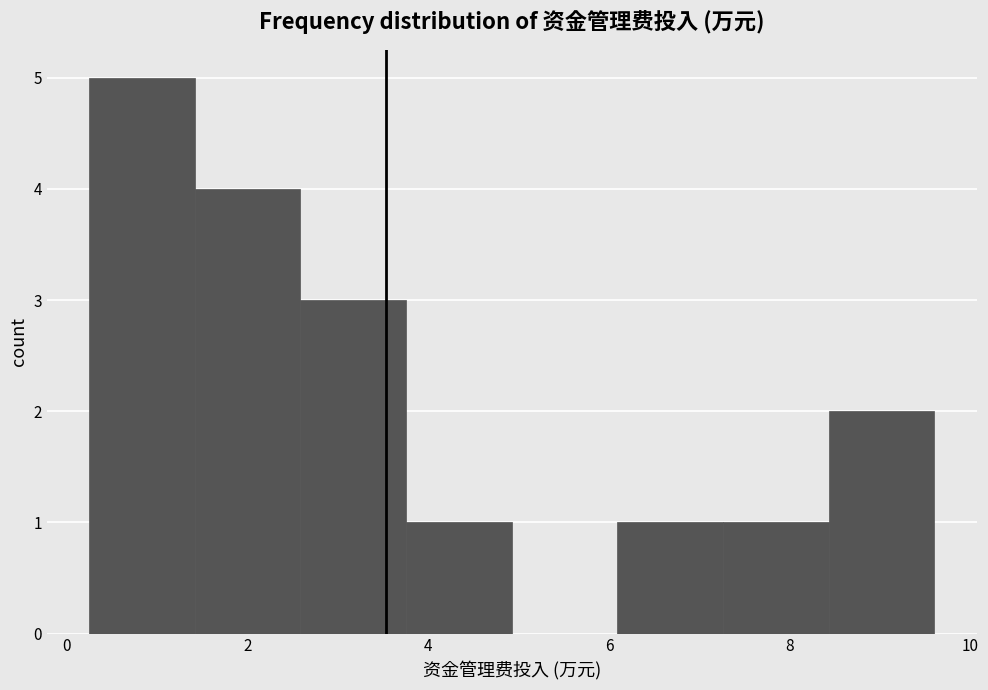

Reading left to right, transcribe this chart: for each bar, give the range it covers on the x-axis and its height. Neither the bar edges nor the heights are printed on the chart, so give them approximately, as read against the axes.

0.2 to 1.4: 5
1.4 to 2.6: 4
2.6 to 3.8: 3
3.8 to 5.0: 1
5.0 to 6.0: 0
6.0 to 7.2: 1
7.2 to 8.4: 1
8.4 to 9.6: 2